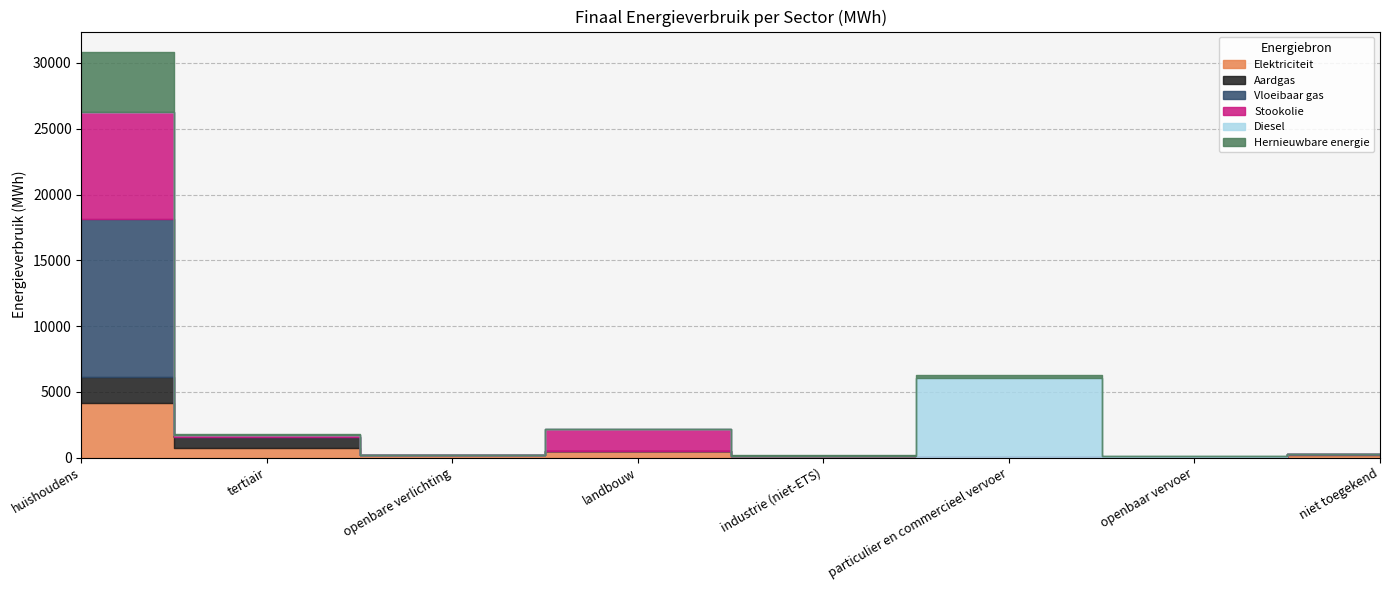

What is the sum of the Aardgas values at niet toegekend and particulier en commercieel vervoer?

44.3